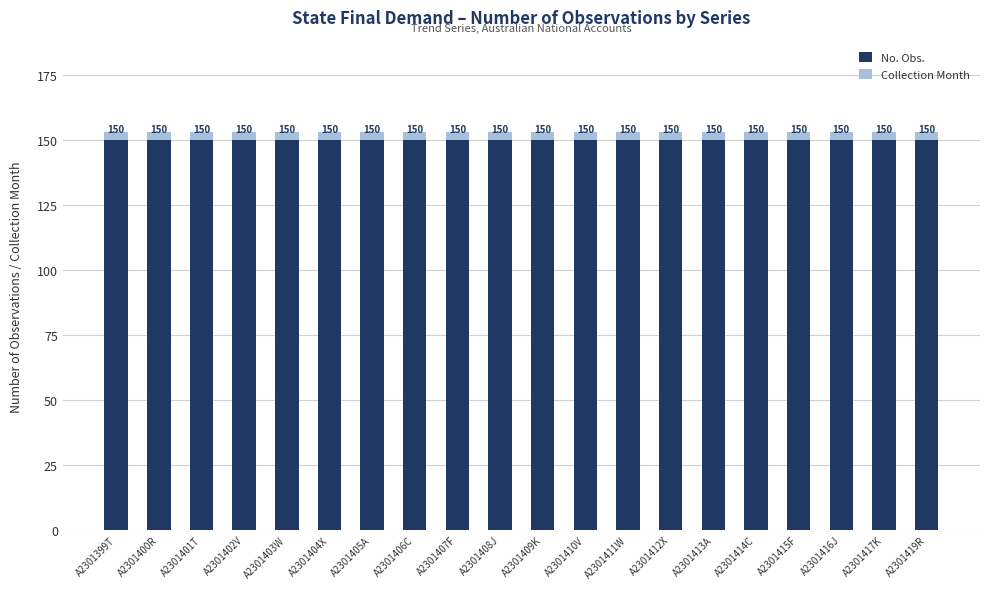

What is the average value of the No. Obs. series?

150